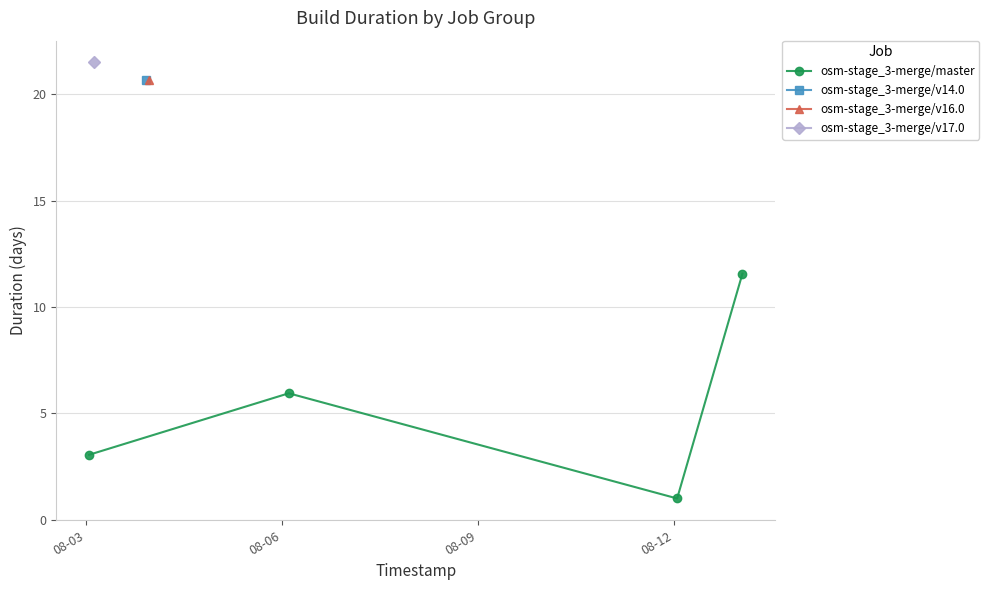

What is the value of the osm-stage_3-merge/master point at the 4th from the left?

11.6